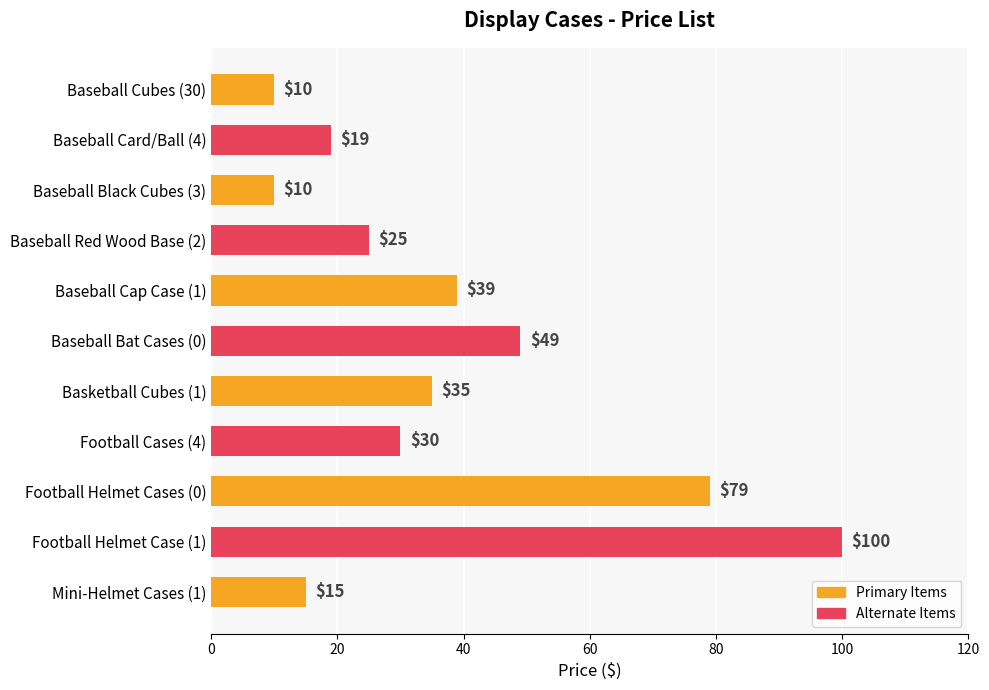

What value does the data have at Baseball Cubes (30), to the nearest 5?

10